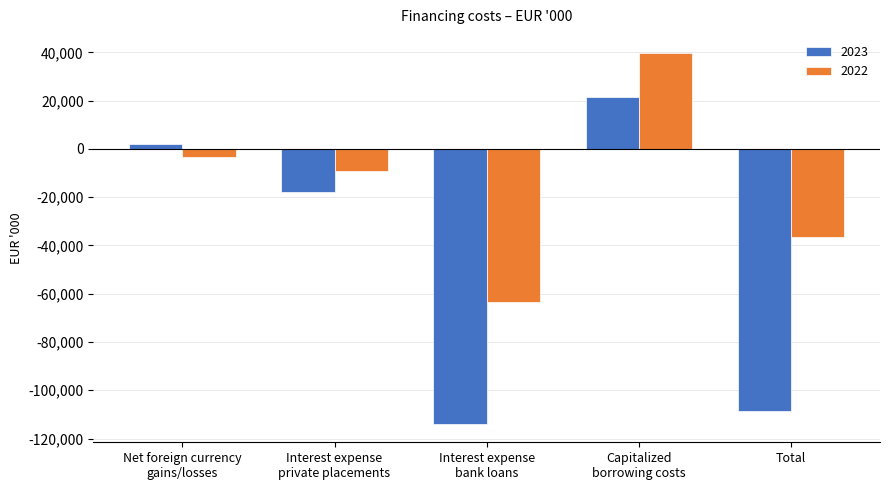

True or false: 2022 has a value of -63530 at Interest expense
bank loans.

True